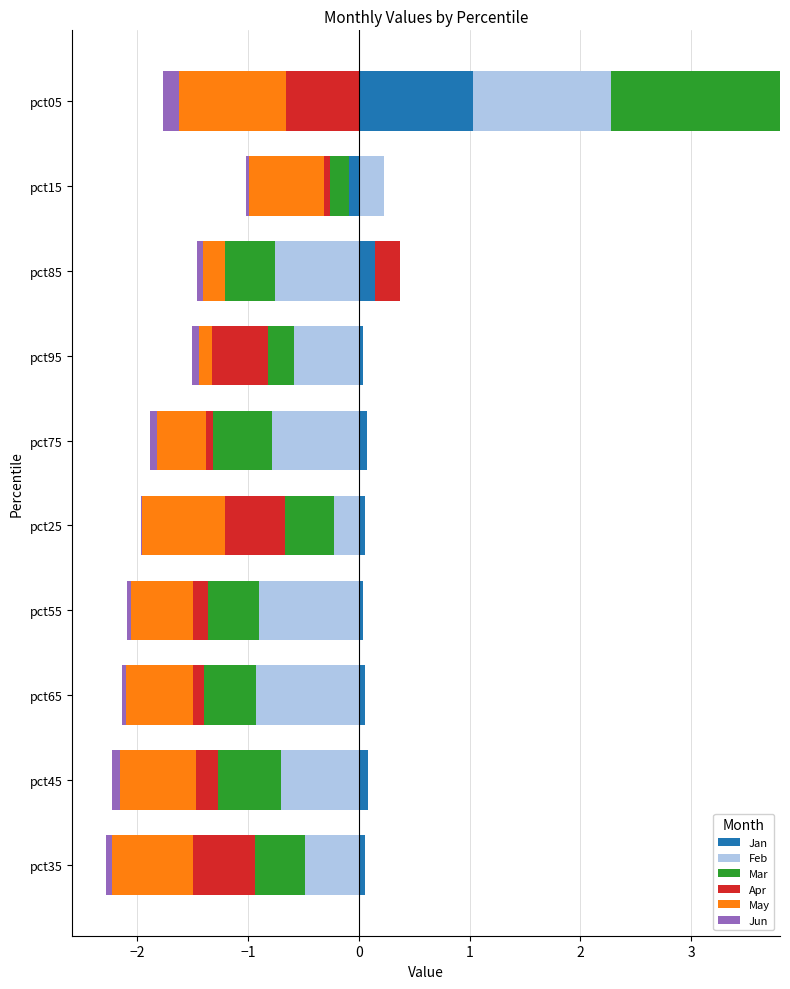

What is the maximum value shown in the chart?

1.5